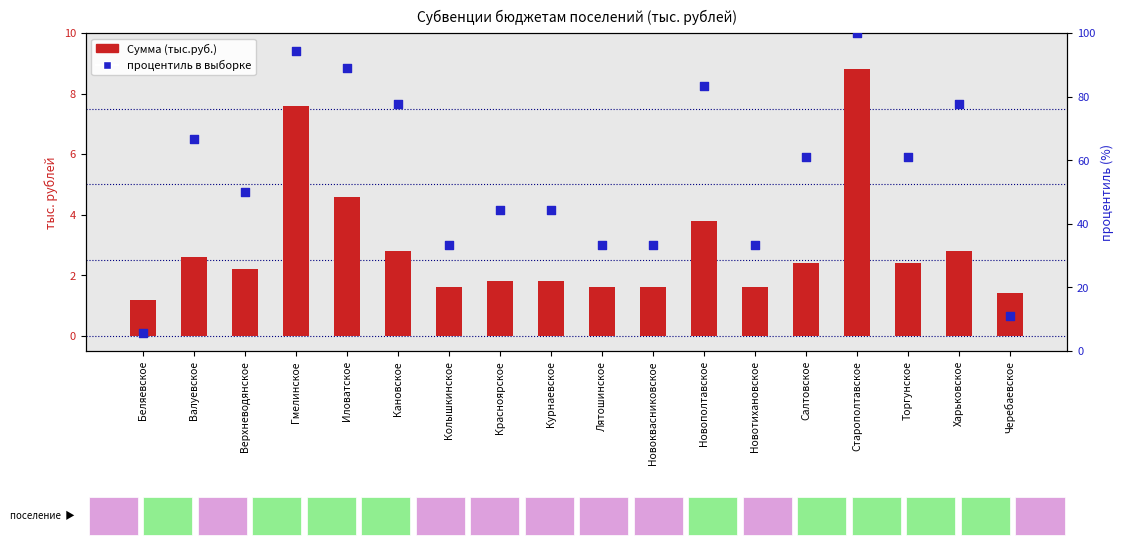

Which series contains the highest Y value?

процентиль в выборке